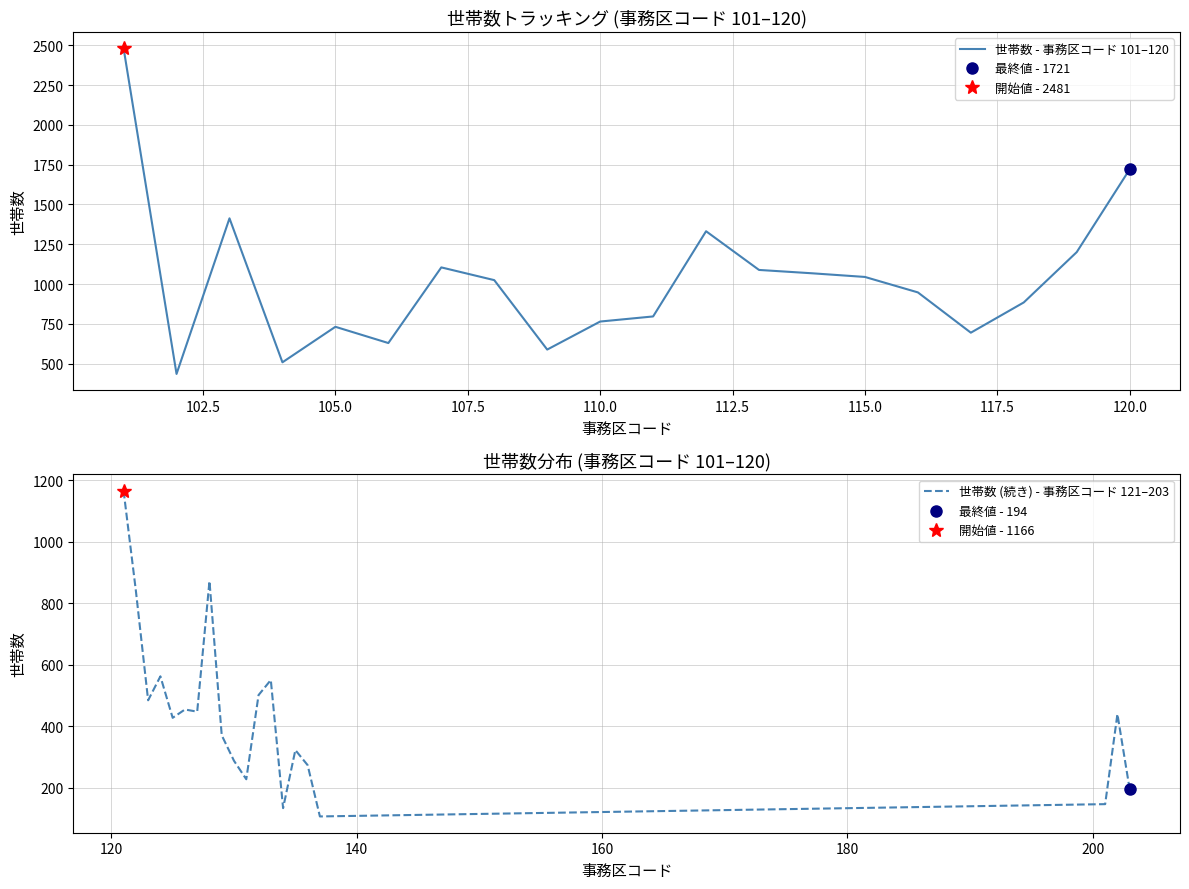

What is the maximum value for 世帯数 - 事務区コード 101–120?

2481